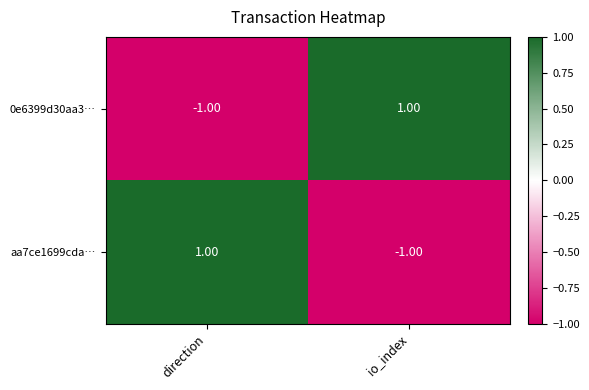

Rank the series at io_index from highest to lowest value.

0e6399d30aa3…, aa7ce1699cda…